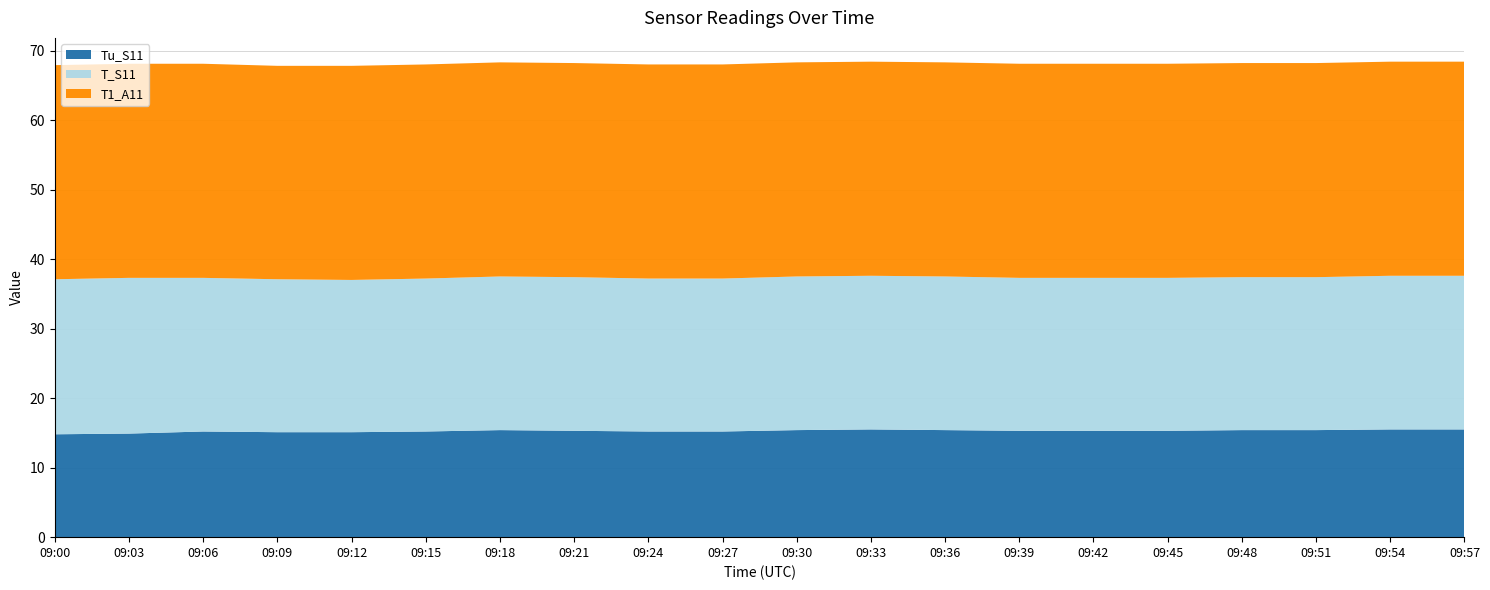

Reading left to right, list all the values displayed in this chart.

Tu_S11: 09:00=14.8	09:03=14.9	09:06=15.2	09:09=15.1	09:12=15.1	09:15=15.2	09:18=15.4	09:21=15.3	09:24=15.2	09:27=15.2	09:30=15.4	09:33=15.5	09:36=15.4	09:39=15.3	09:42=15.3	09:45=15.3	09:48=15.4	09:51=15.4	09:54=15.5	09:57=15.5
T_S11: 09:00=22.3	09:03=22.4	09:06=22.1	09:09=22.0	09:12=21.9	09:15=22.0	09:18=22.1	09:21=22.1	09:24=22.0	09:27=22.0	09:30=22.1	09:33=22.1	09:36=22.1	09:39=22.0	09:42=22.0	09:45=22.0	09:48=22.0	09:51=22.0	09:54=22.1	09:57=22.1
T1_A11: 09:00=30.8	09:03=30.8	09:06=30.8	09:09=30.7	09:12=30.8	09:15=30.8	09:18=30.8	09:21=30.8	09:24=30.8	09:27=30.8	09:30=30.8	09:33=30.8	09:36=30.8	09:39=30.8	09:42=30.8	09:45=30.8	09:48=30.8	09:51=30.8	09:54=30.8	09:57=30.8